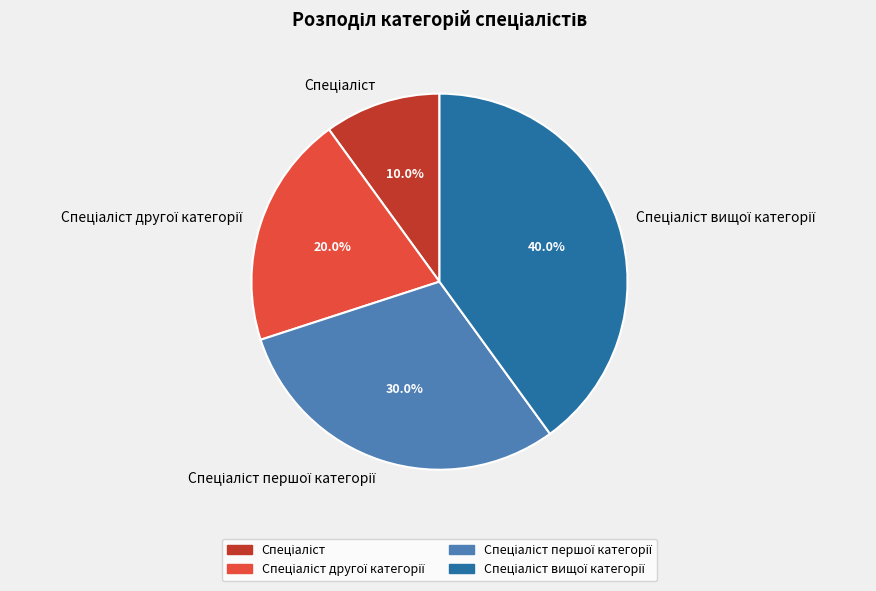

Is there any slice that represents more than half of the pie?

No